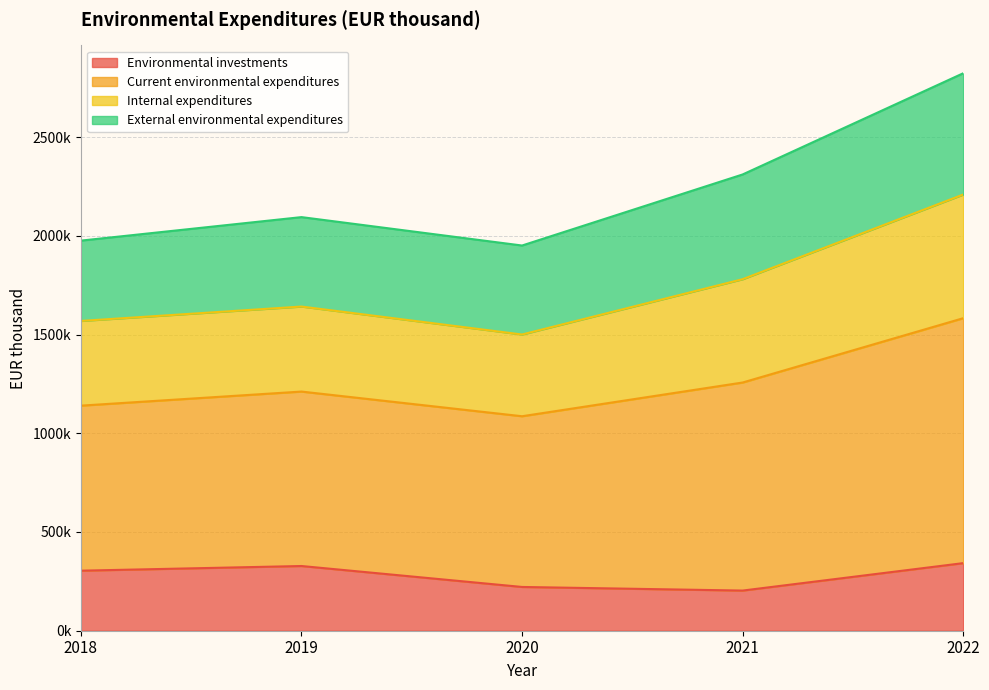

Which series has the widest spread of values?

Current environmental expenditures